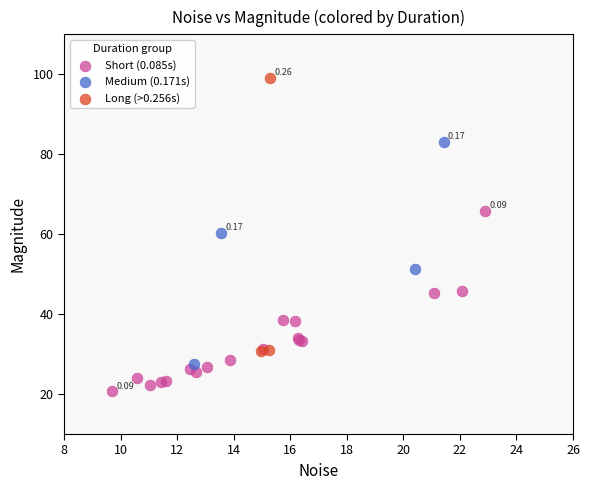

Which series contains the highest Y value?

Long (>0.256s)